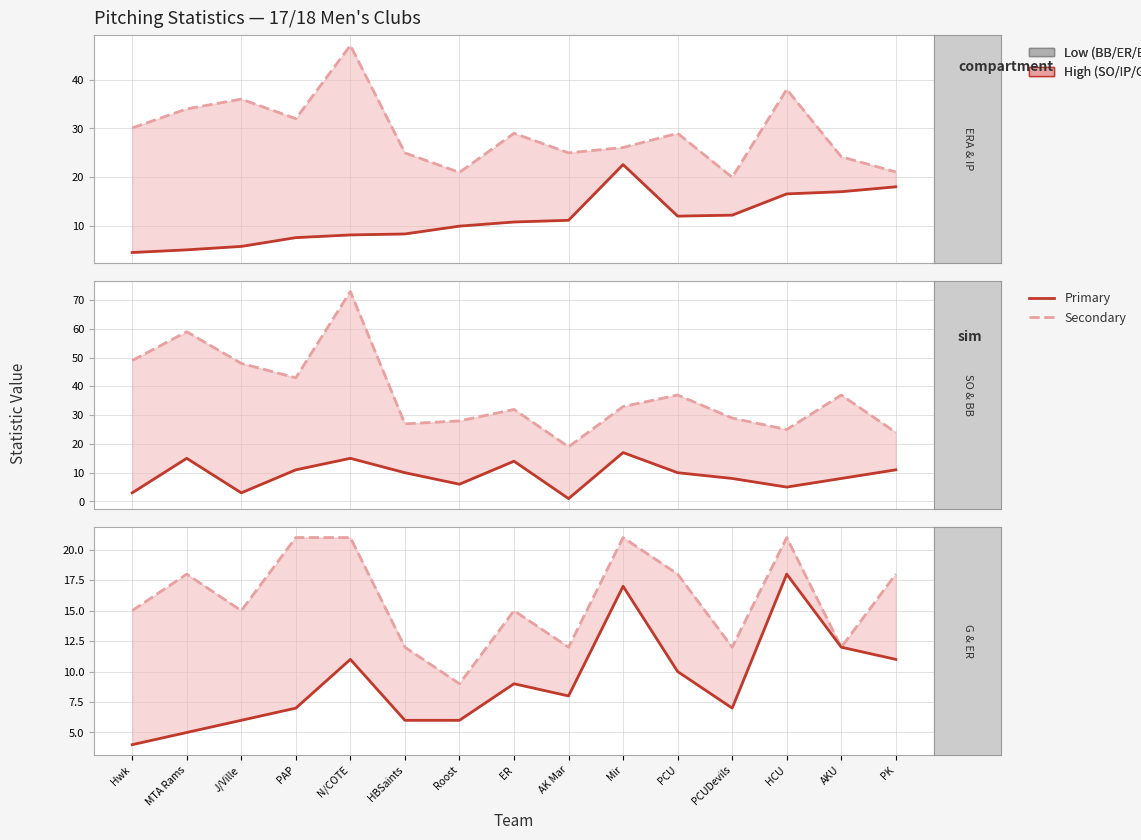

Reading left to right, list all the values displayed in this chart.

IP: Hwk=30.1	MTA Rams=34.0	J/Ville=36.0	PAP=32.0	N/COTE=47.0	HBSaints=25.0	Roost=21.0	ER=29.0	AK Mar=25.0	Mir=26.1	PCU=29.0	PCUDevils=20.0	HCU=38.0	AKU=24.2	PK=21.1
ERA (x5): Hwk=4.6	MTA Rams=5.2	J/Ville=5.8	PAP=7.7	N/COTE=8.2	HBSaints=8.4	Roost=10.0	ER=10.8	AK Mar=11.2	Mir=22.6	PCU=12.1	PCUDevils=12.2	HCU=16.6	AKU=17.1	PK=18.1
SO: Hwk=49.0	MTA Rams=59.0	J/Ville=48.0	PAP=43.0	N/COTE=73.0	HBSaints=27.0	Roost=28.0	ER=32.0	AK Mar=19.0	Mir=33.0	PCU=37.0	PCUDevils=29.0	HCU=25.0	AKU=37.0	PK=24.0
BB: Hwk=3.0	MTA Rams=15.0	J/Ville=3.0	PAP=11.0	N/COTE=15.0	HBSaints=10.0	Roost=6.0	ER=14.0	AK Mar=1.0	Mir=17.0	PCU=10.0	PCUDevils=8.0	HCU=5.0	AKU=8.0	PK=11.0
G (x3): Hwk=15.0	MTA Rams=18.0	J/Ville=15.0	PAP=21.0	N/COTE=21.0	HBSaints=12.0	Roost=9.0	ER=15.0	AK Mar=12.0	Mir=21.0	PCU=18.0	PCUDevils=12.0	HCU=21.0	AKU=12.0	PK=18.0
ER: Hwk=4.0	MTA Rams=5.0	J/Ville=6.0	PAP=7.0	N/COTE=11.0	HBSaints=6.0	Roost=6.0	ER=9.0	AK Mar=8.0	Mir=17.0	PCU=10.0	PCUDevils=7.0	HCU=18.0	AKU=12.0	PK=11.0